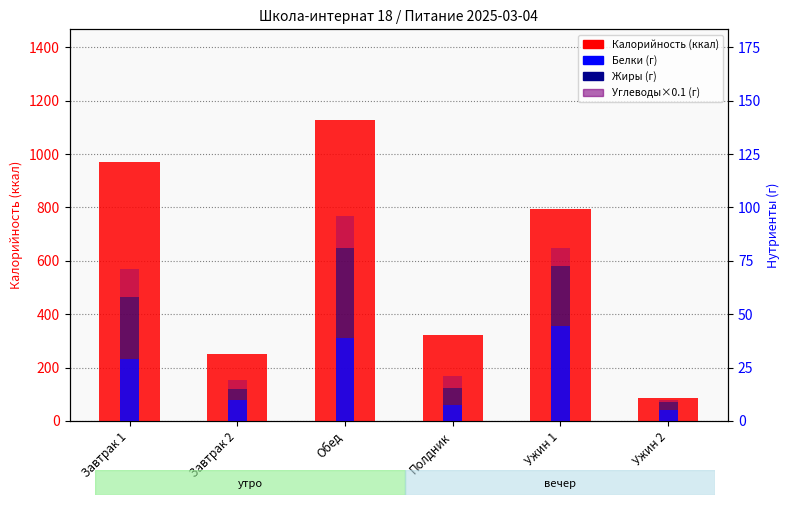

Where does the Жиры (г) series first go above 28?

Завтрак 1